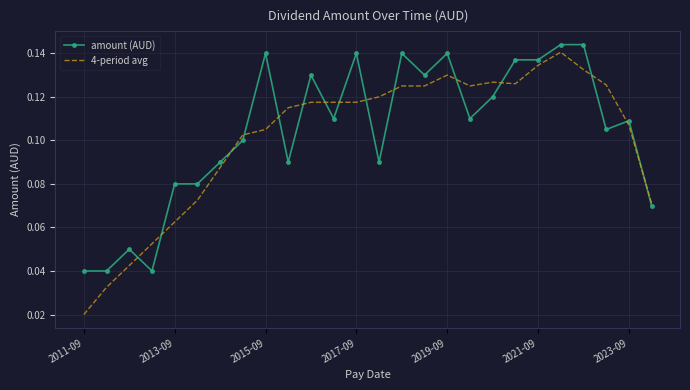

Which series has the widest spread of values?

4-period avg